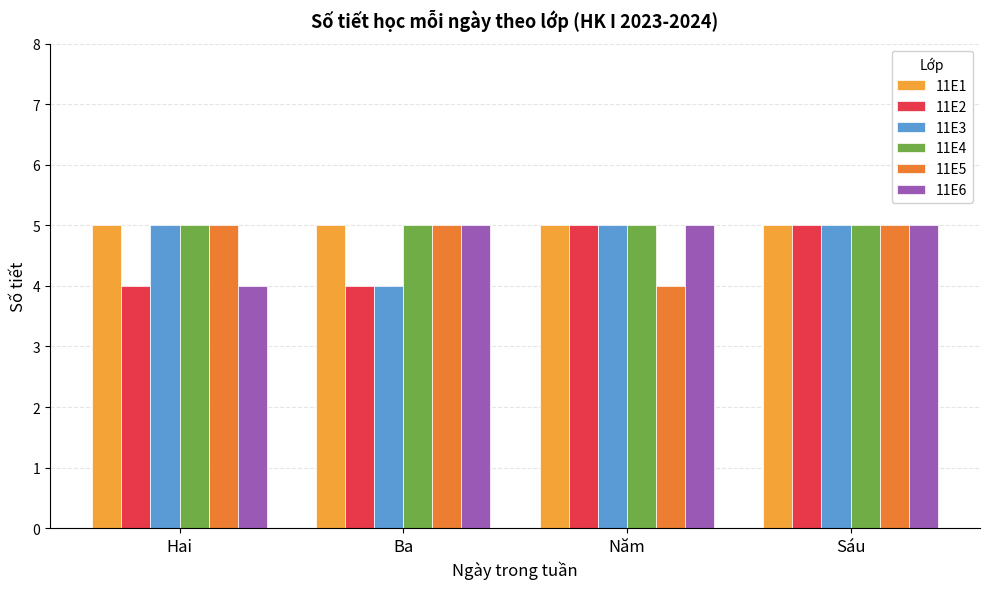

What are all the series names shown in the legend?

11E1, 11E2, 11E3, 11E4, 11E5, 11E6